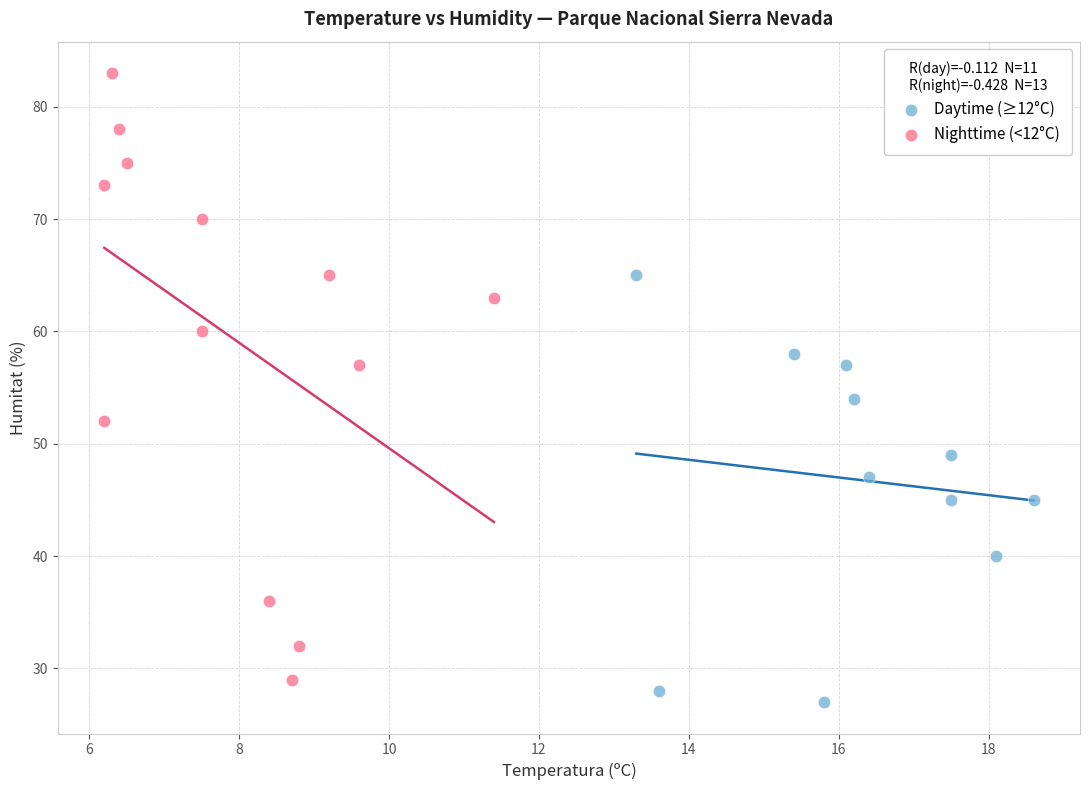

Which series contains the highest Y value?

Nighttime (<12°C)